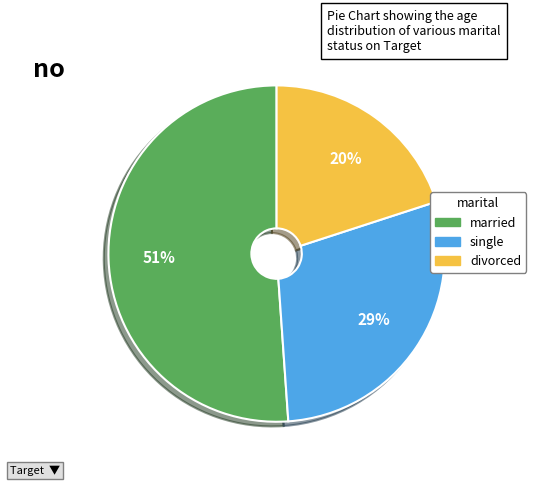

Is there a majority slice in this chart?

Yes